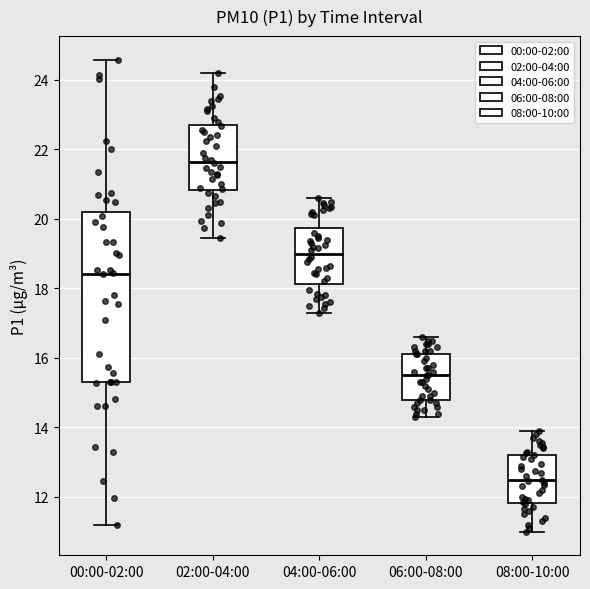

Reading left to right, transcribe this box plot: for each box, give where its median line is, the range the box spans, and where its two whiskers end, as read against the y-axis. The values are not printed on the chart, so give them approximately, as read against the axis.

00:00-02:00: median 18.4, box 15.4 to 20.2, whiskers 11.2 to 24.6
02:00-04:00: median 21.6, box 20.8 to 22.8, whiskers 19.4 to 24.2
04:00-06:00: median 19.0, box 18.2 to 19.8, whiskers 17.4 to 20.6
06:00-08:00: median 15.6, box 14.8 to 16.2, whiskers 14.4 to 16.6
08:00-10:00: median 12.4, box 11.8 to 13.2, whiskers 11.0 to 14.0